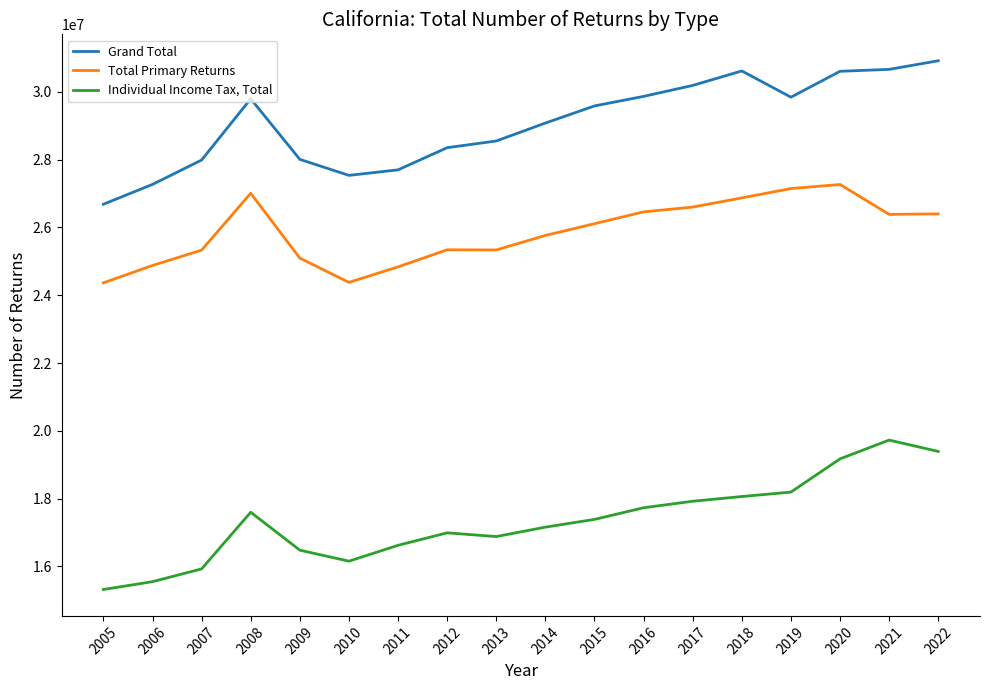

What is the difference between the highest and lowest values at 2008?

12197660